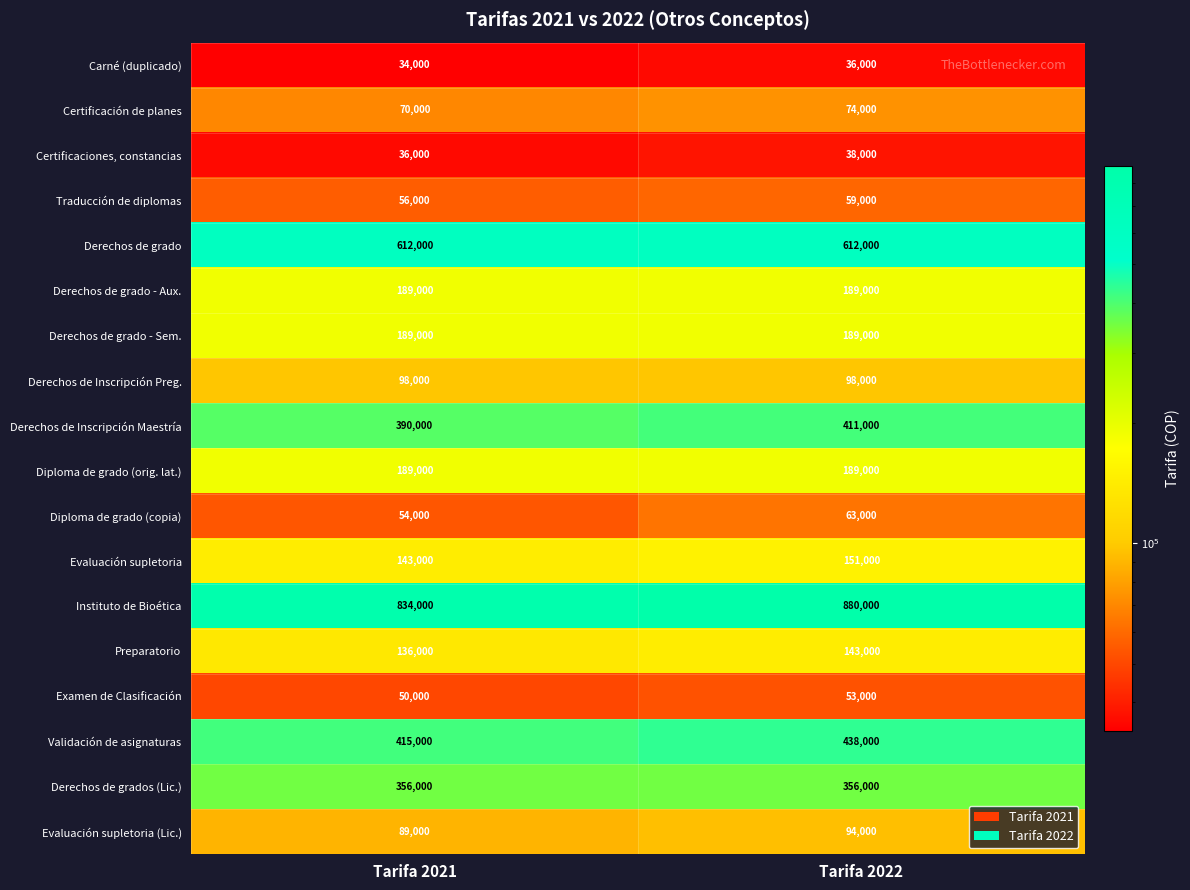

Between Tarifa 2021 and Tarifa 2022, which series saw the biggest shift?

Instituto de Bioética